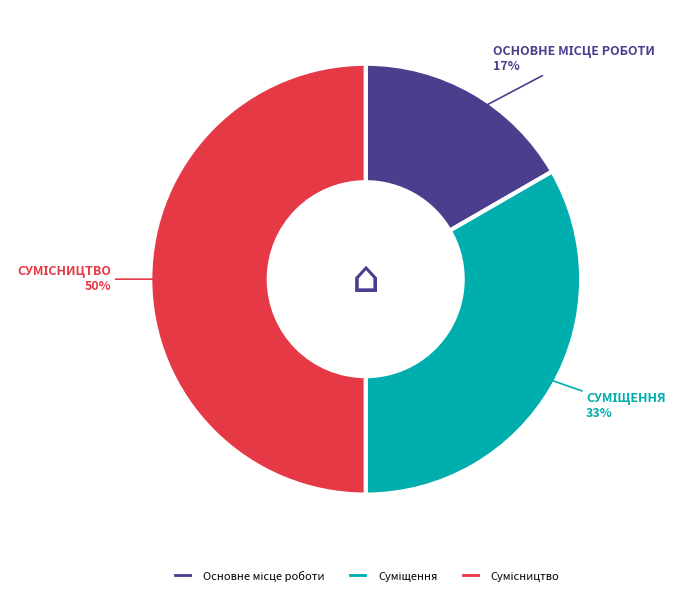

To the nearest percent, what is the difference between the largest and smallest slice percentages?

33%